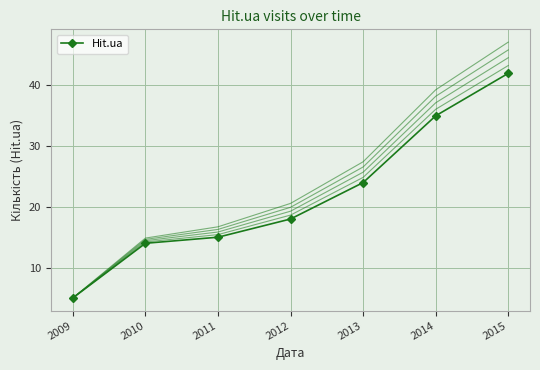

Count the number of values greater than 18.

3